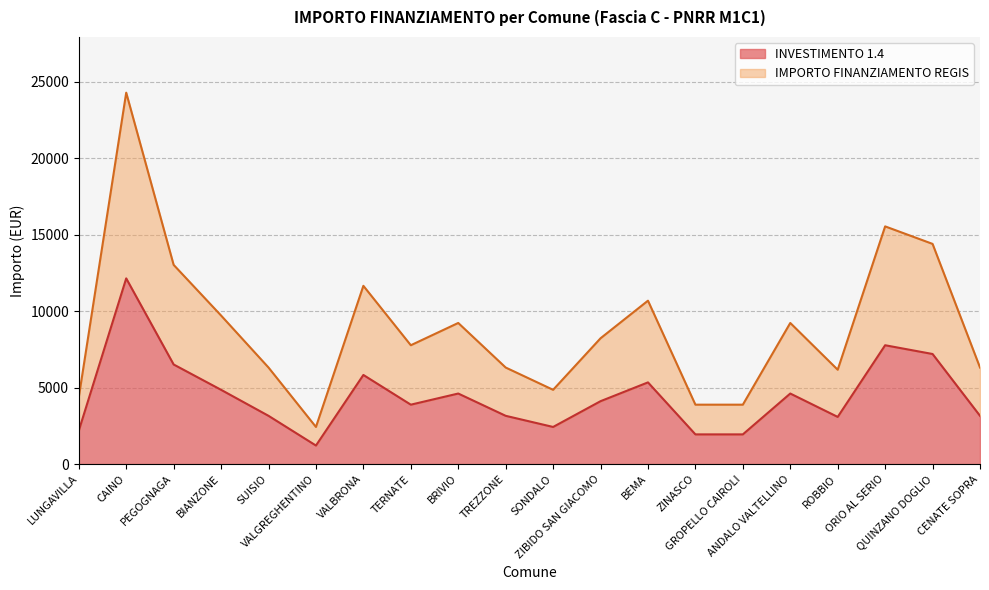

How many data points in IMPORTO FINANZIAMENTO REGIS are less than 8232?

10